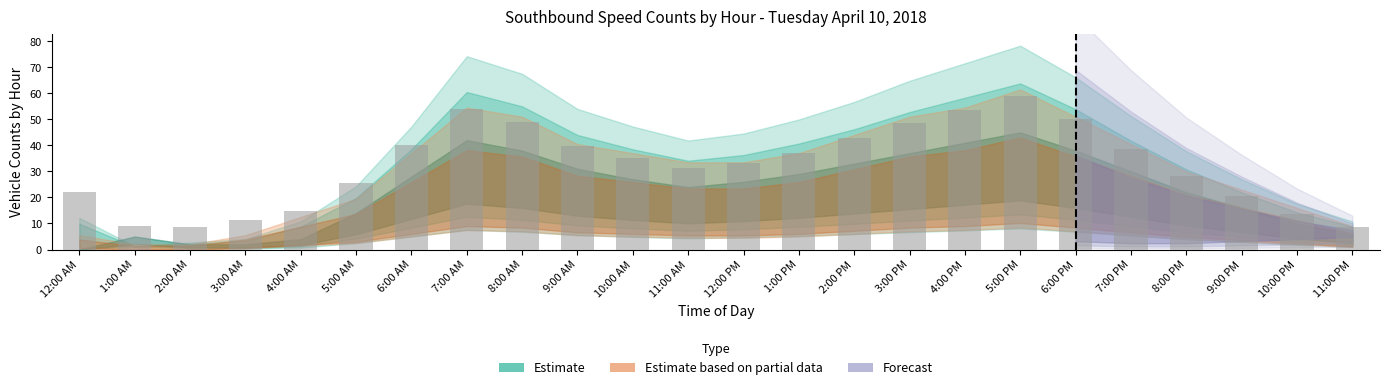

What is the sum of all values?

774.5